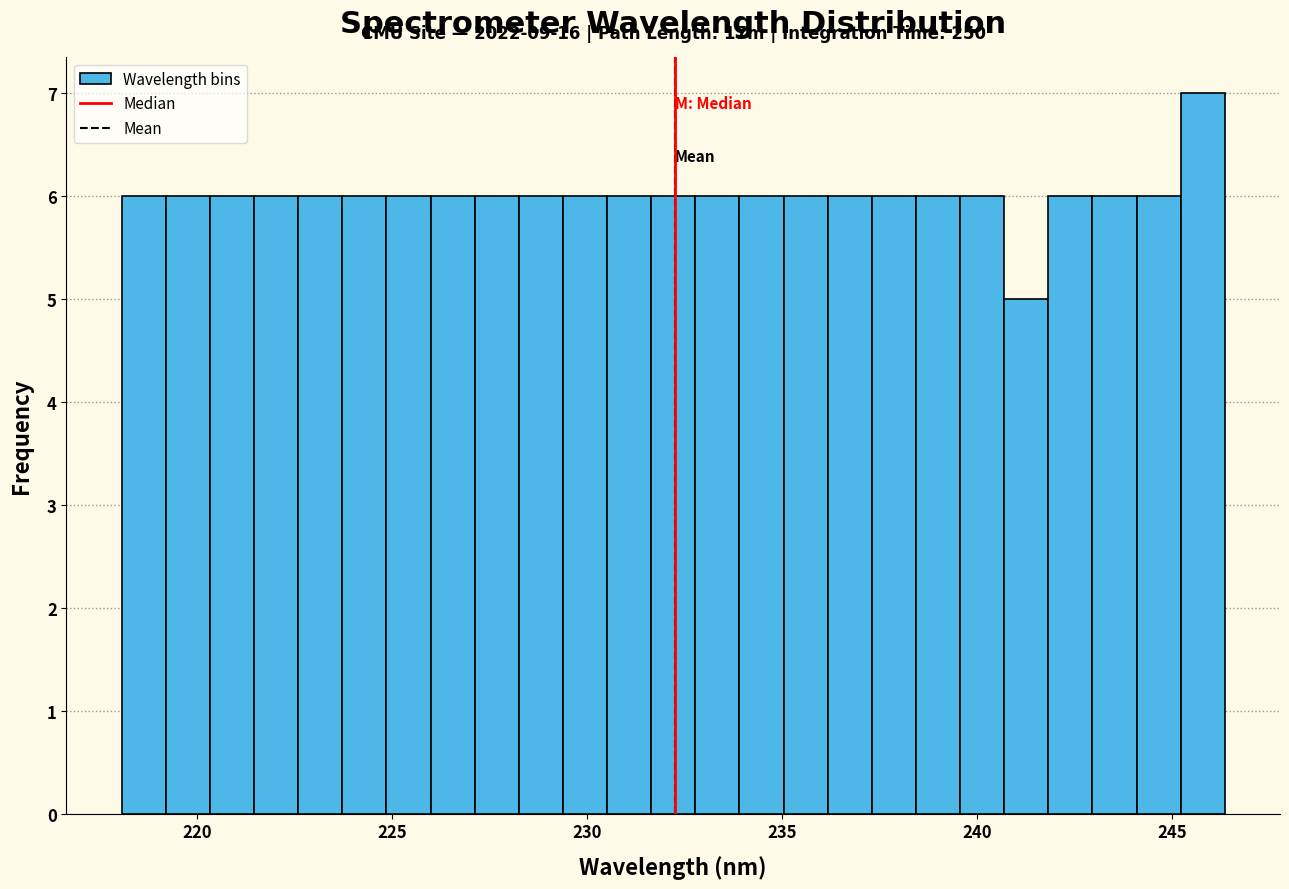

Around what value on the x-axis is the tallest bar? Give the approximate position of its centre, as read against the axis.

246.0